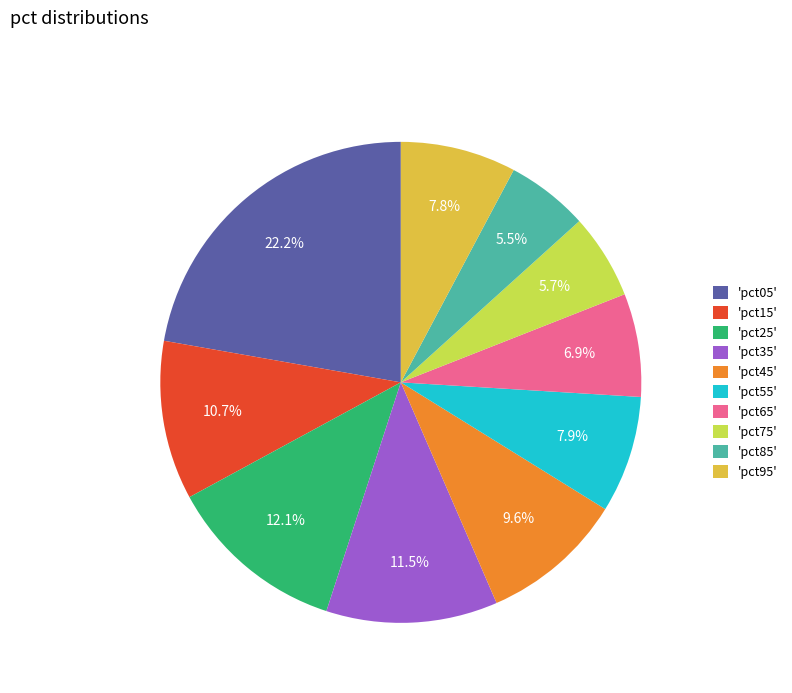

What is the largest slice in the pie chart?

'pct05'